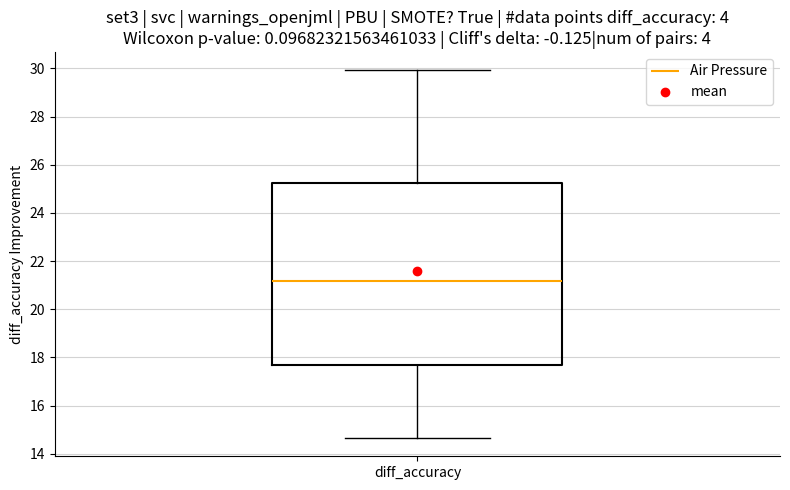

Where does the upper whisker of the box for diff_accuracy end on the y-axis? The values are not printed on the chart, so give them approximately, as read against the axis.

30.0